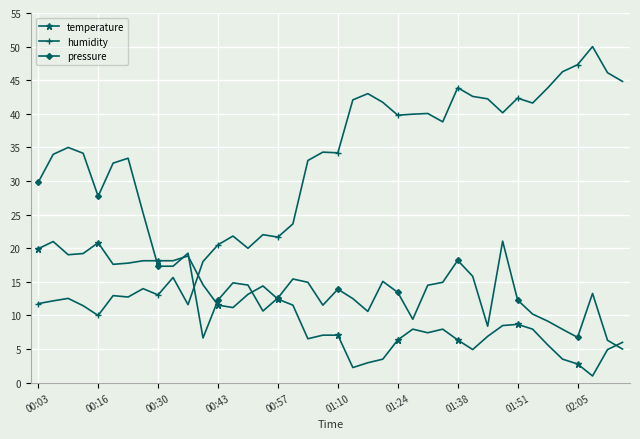

List the series in order of their peak value, highest first.

humidity, pressure, temperature